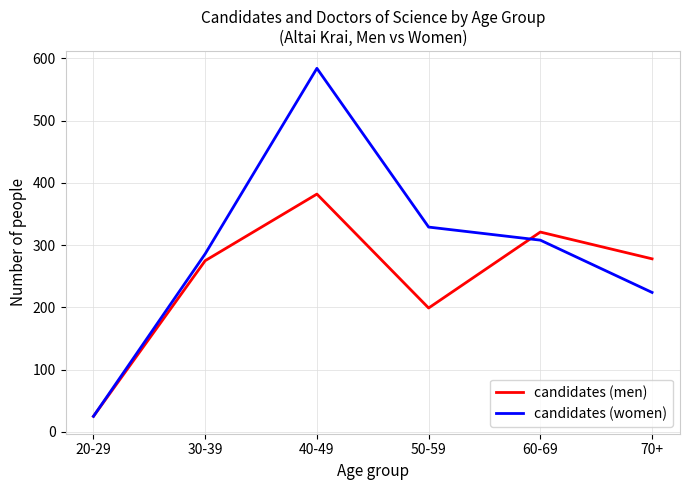

What is the difference between the candidates (men) values at 70+ and 20-29?

253